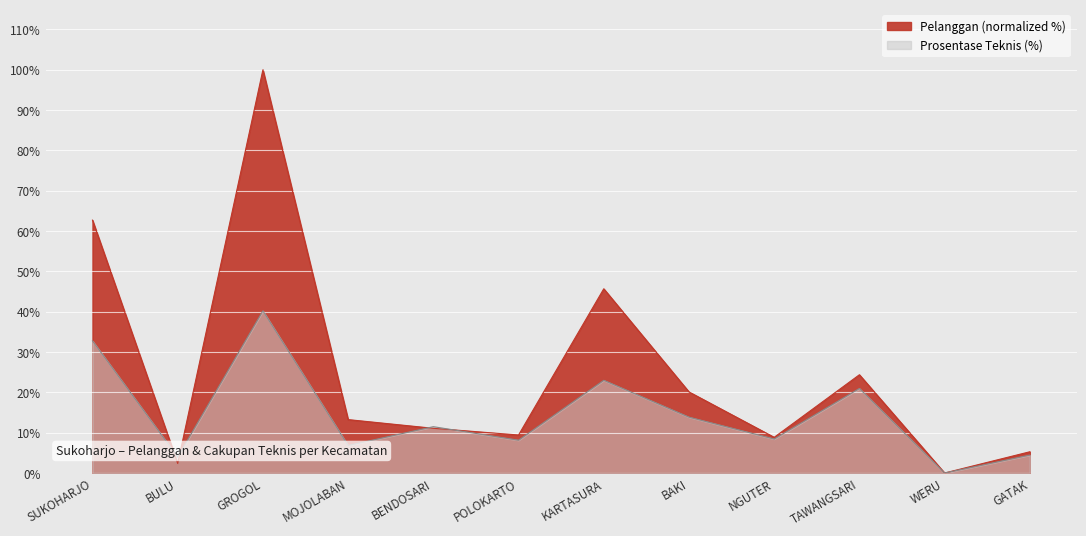

Count the number of data series in this chart.

2